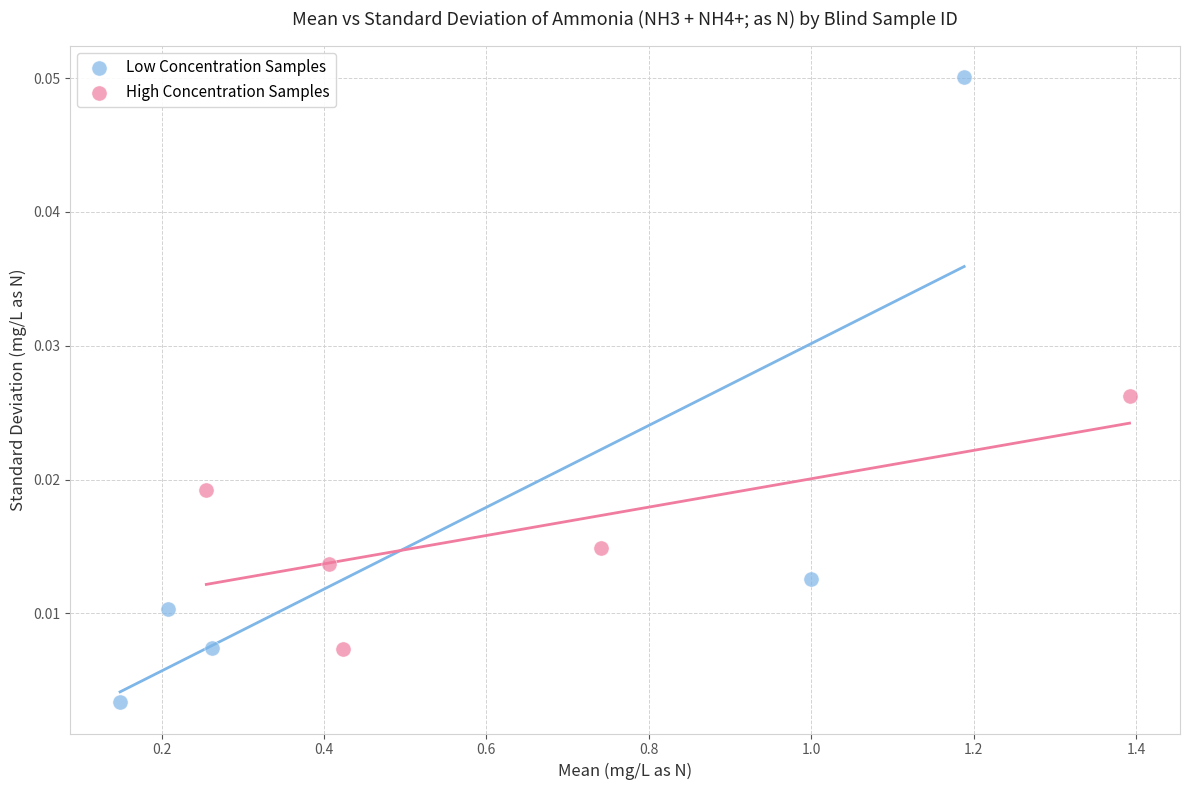

Which series has the largest Y range (max minus min)?

Low Concentration Samples